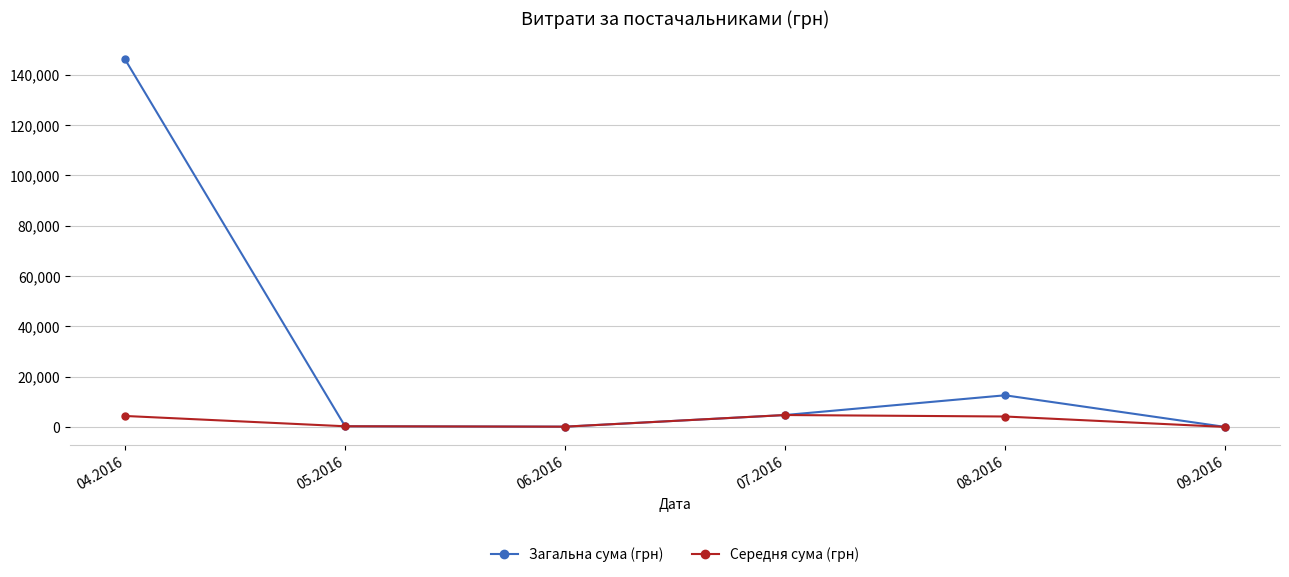

What is the spread (max minus min) of values at 04.2016?

141623.1